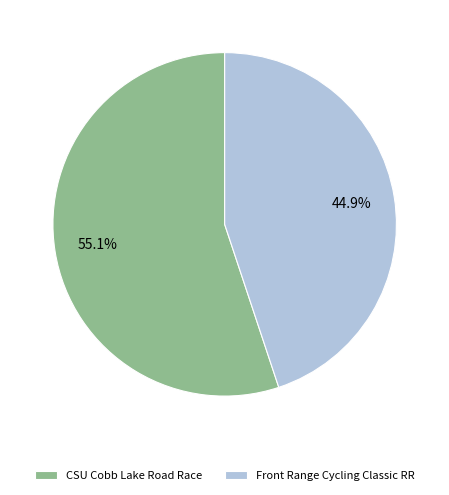

How many slices are in this pie chart?

2